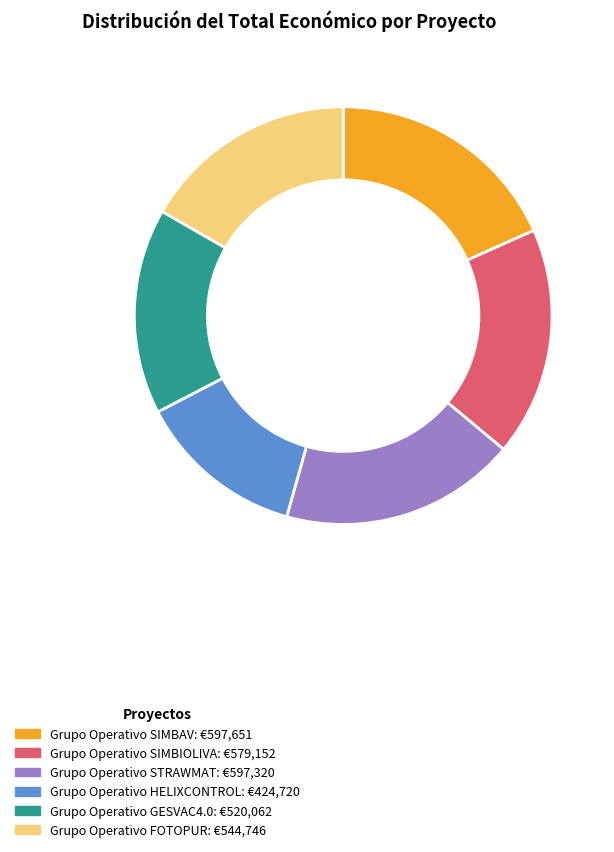

Is there a majority slice in this chart?

No